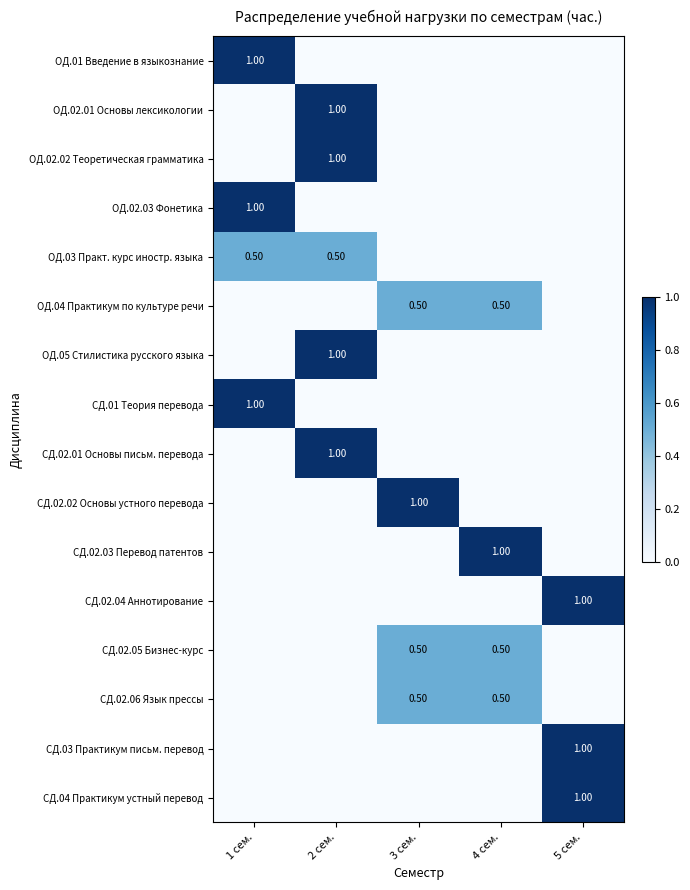

Which category has the highest value across all series?

1 сем.